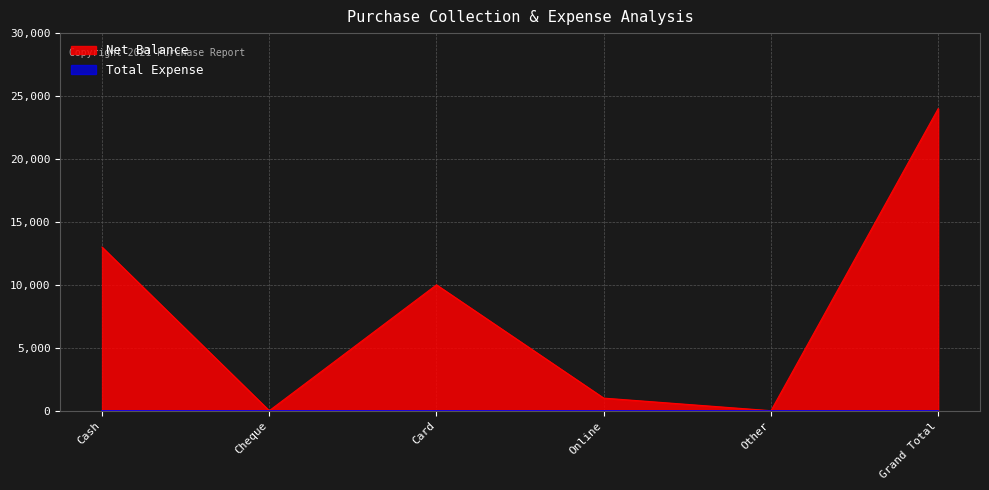

At which category does the data reach its first local valley?

Cheque